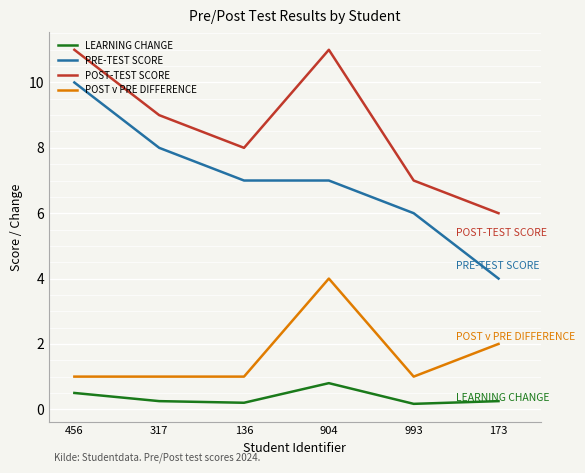

Which category has the lowest value in the PRE-TEST SCORE series?

173